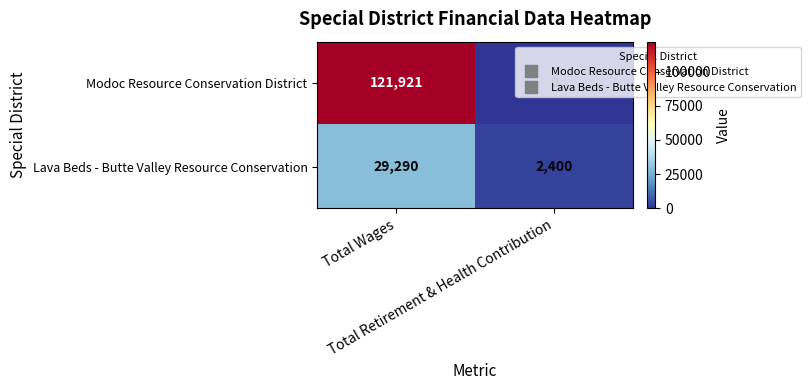

At Total Wages, list the series in order from smallest to largest.

Lava Beds - Butte Valley Resource Conservation, Modoc Resource Conservation District